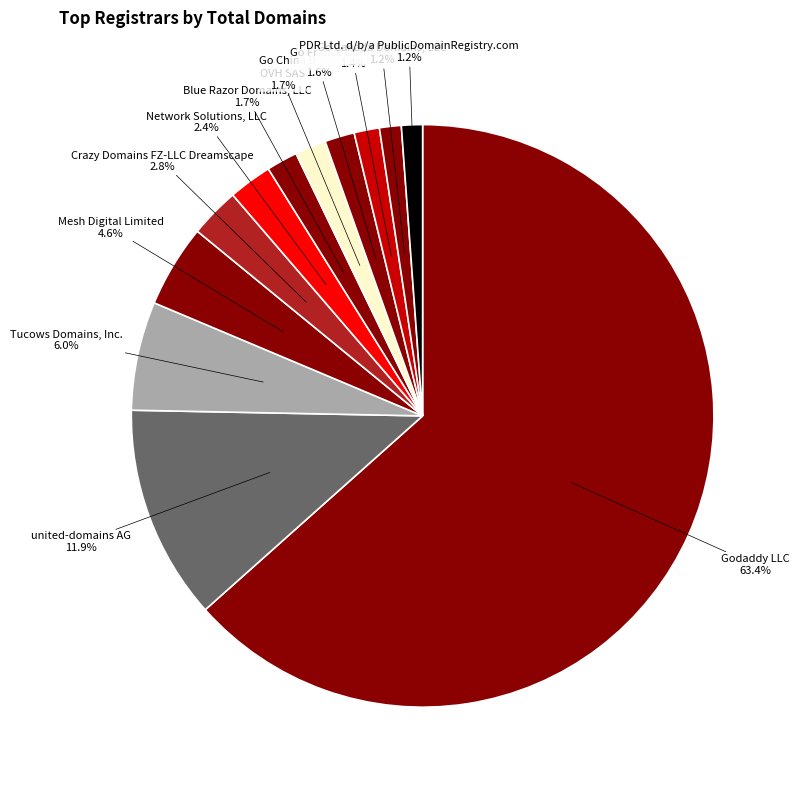

Which slice is the largest?

Godaddy LLC